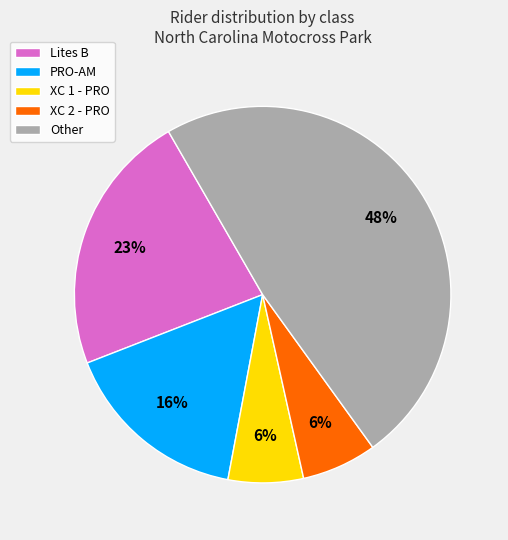

Which slice is the largest?

Other